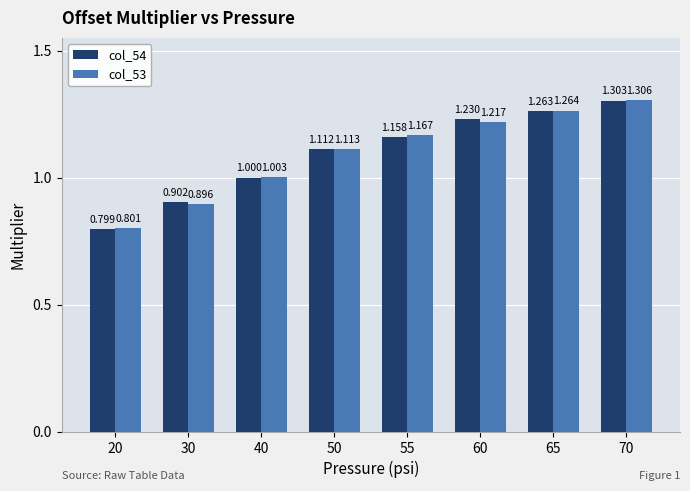

Does the chart contain any negative values?

No